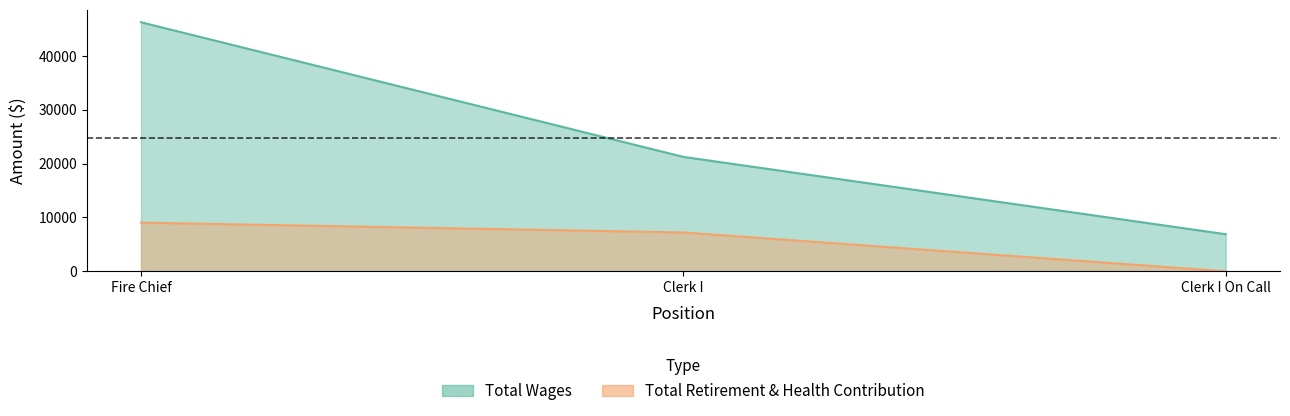

What is the maximum value shown in the chart?

46256